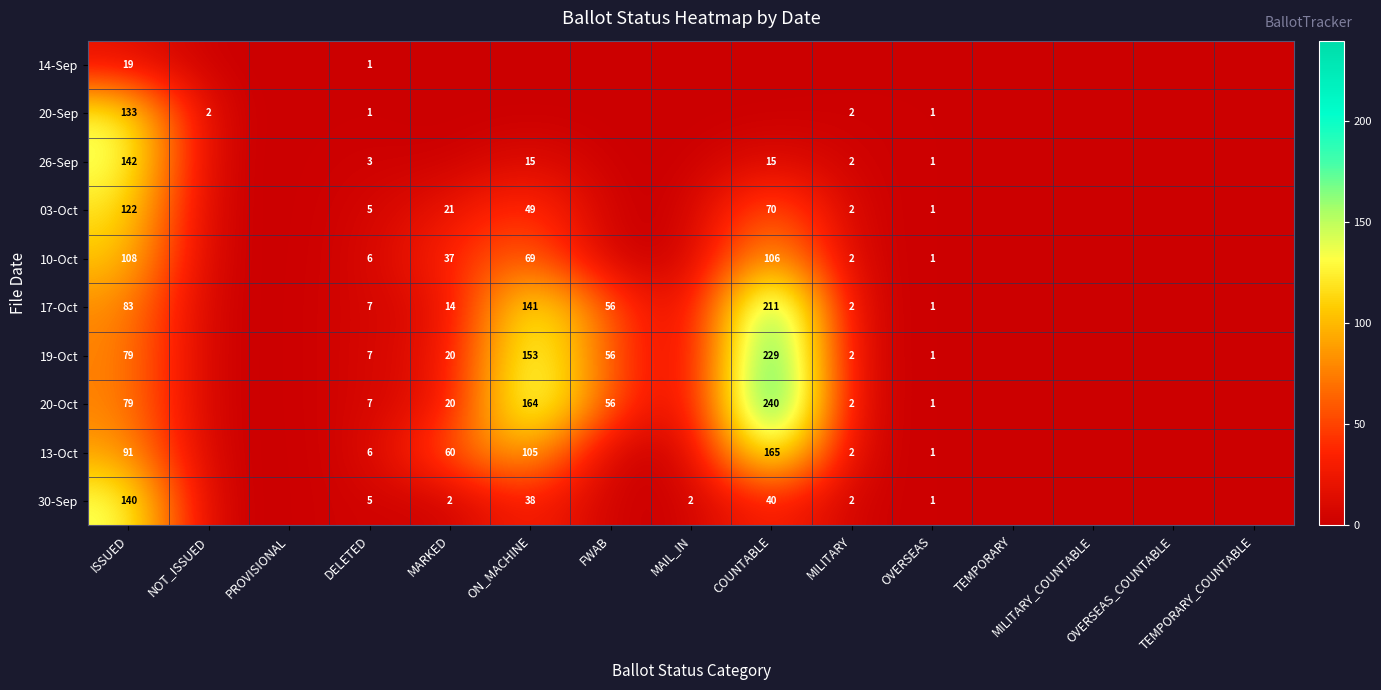

What is the spread (max minus min) of values at OVERSEAS?

1